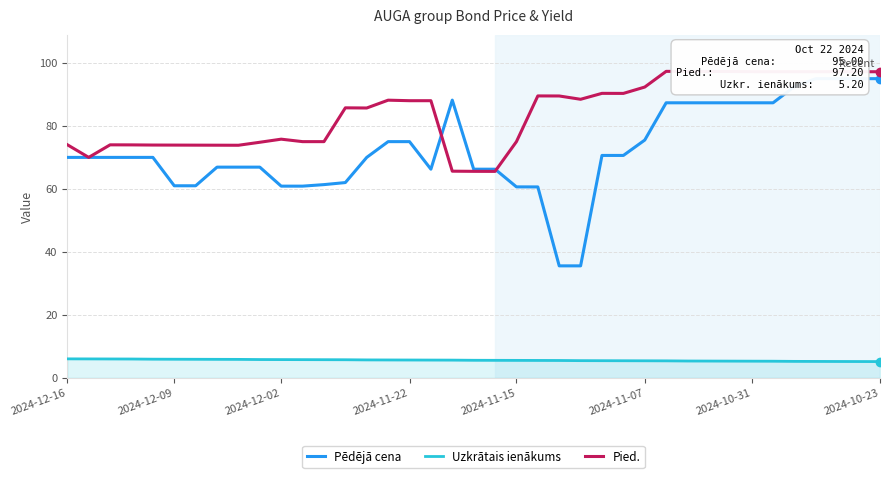

What is the minimum value for Uzkrātais ienākums?

5.2